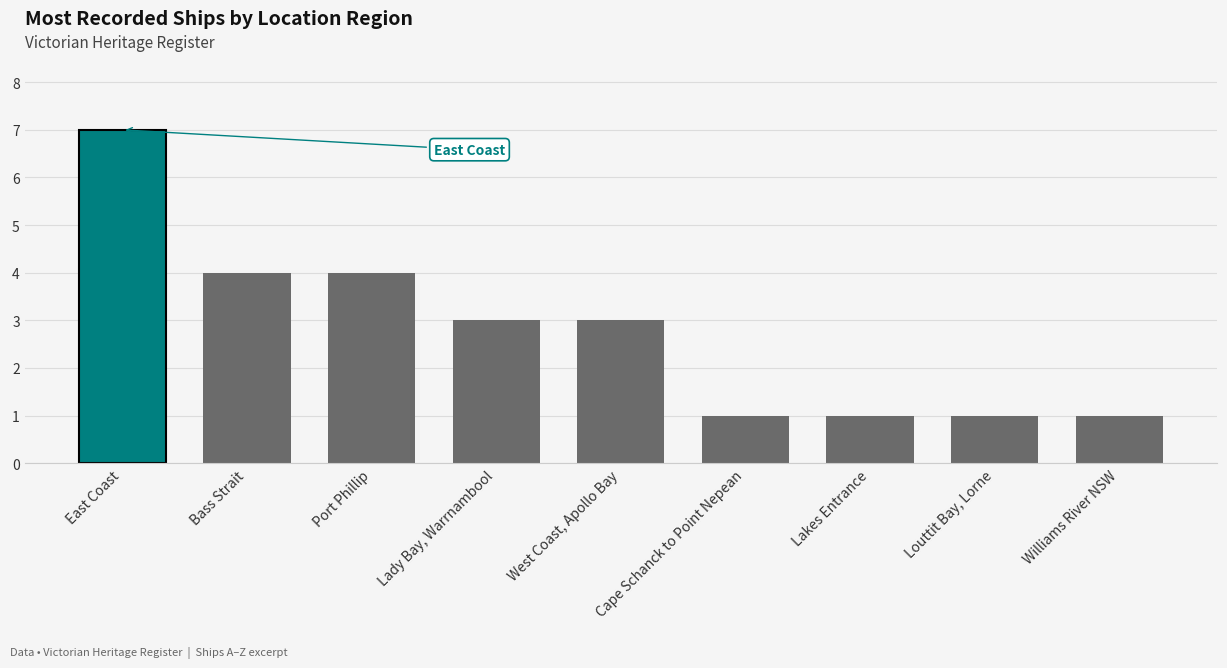

How many bars are there in total?

9